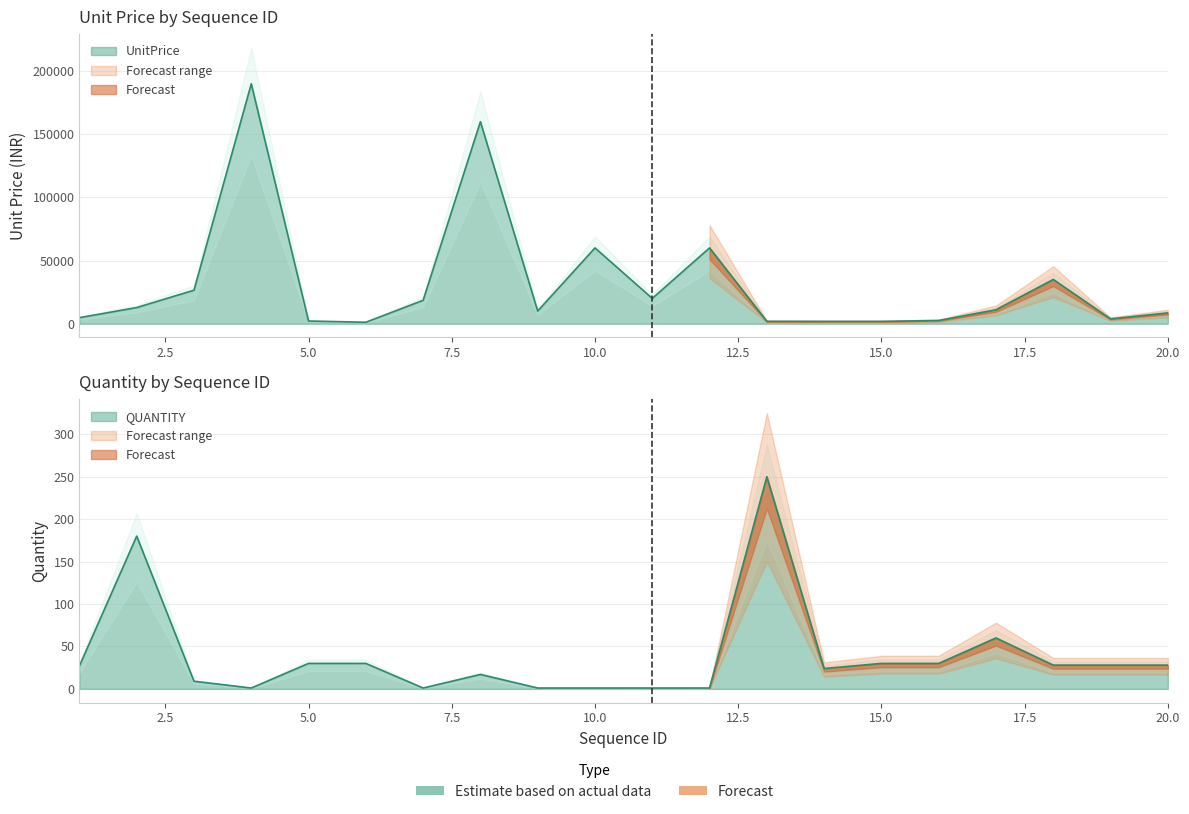

What is the difference between the maximum and second lowest values in the QUANTITY series?

249